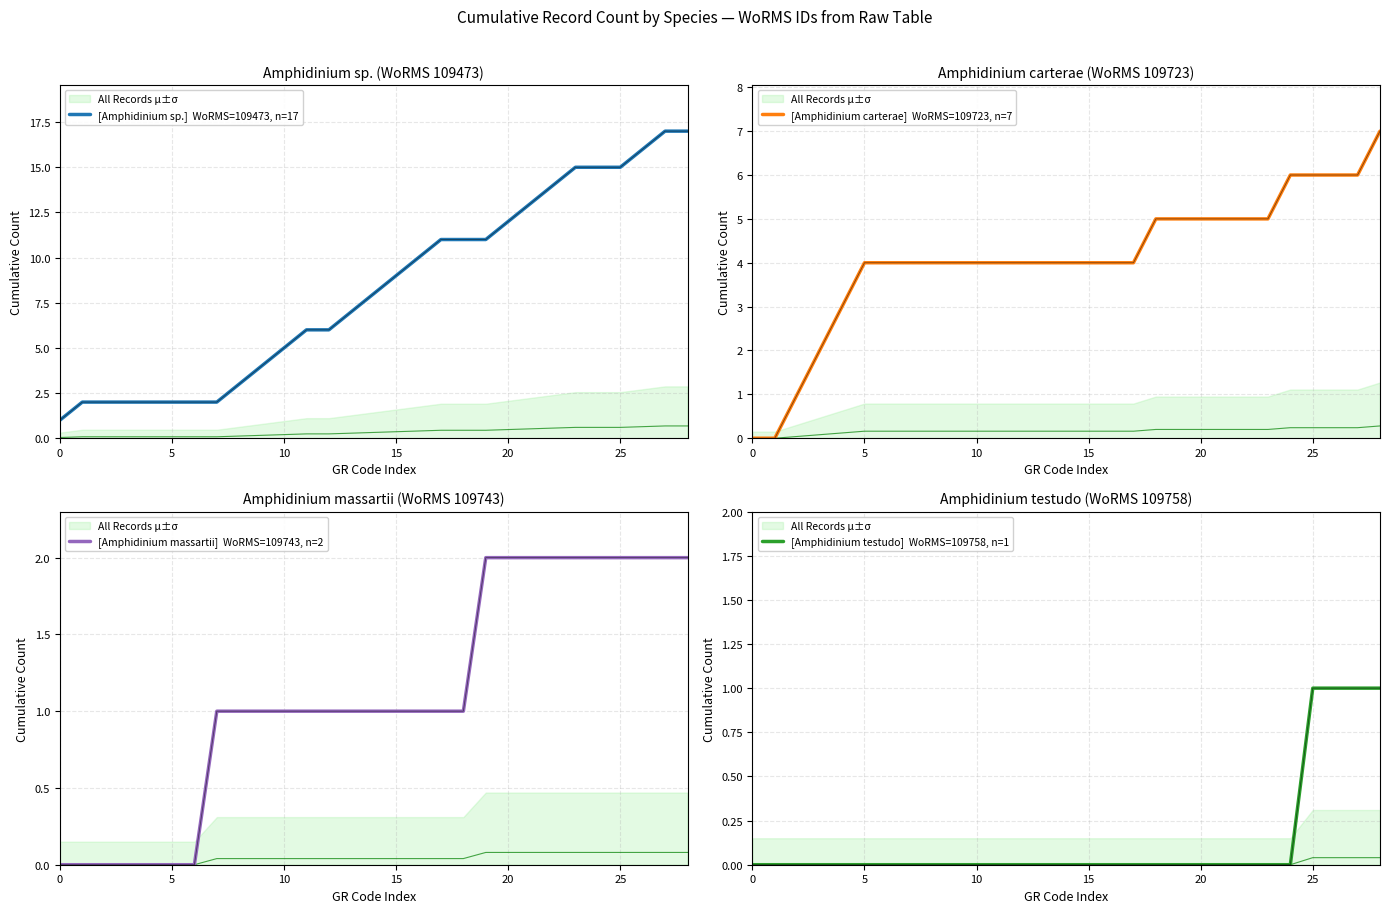

True or false: [Amphidinium massartii]  WoRMS=109743, n=2 and [Amphidinium testudo]  WoRMS=109758, n=1 cross at least once.

False